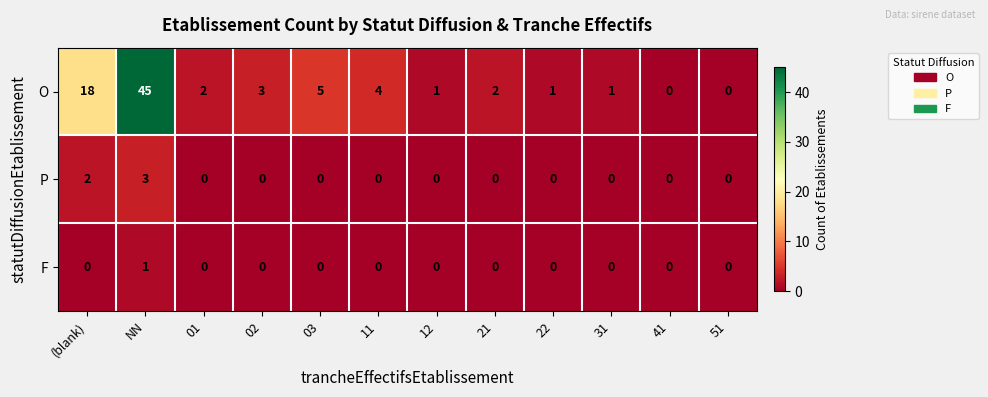

What is the total value across all series at 03?

5